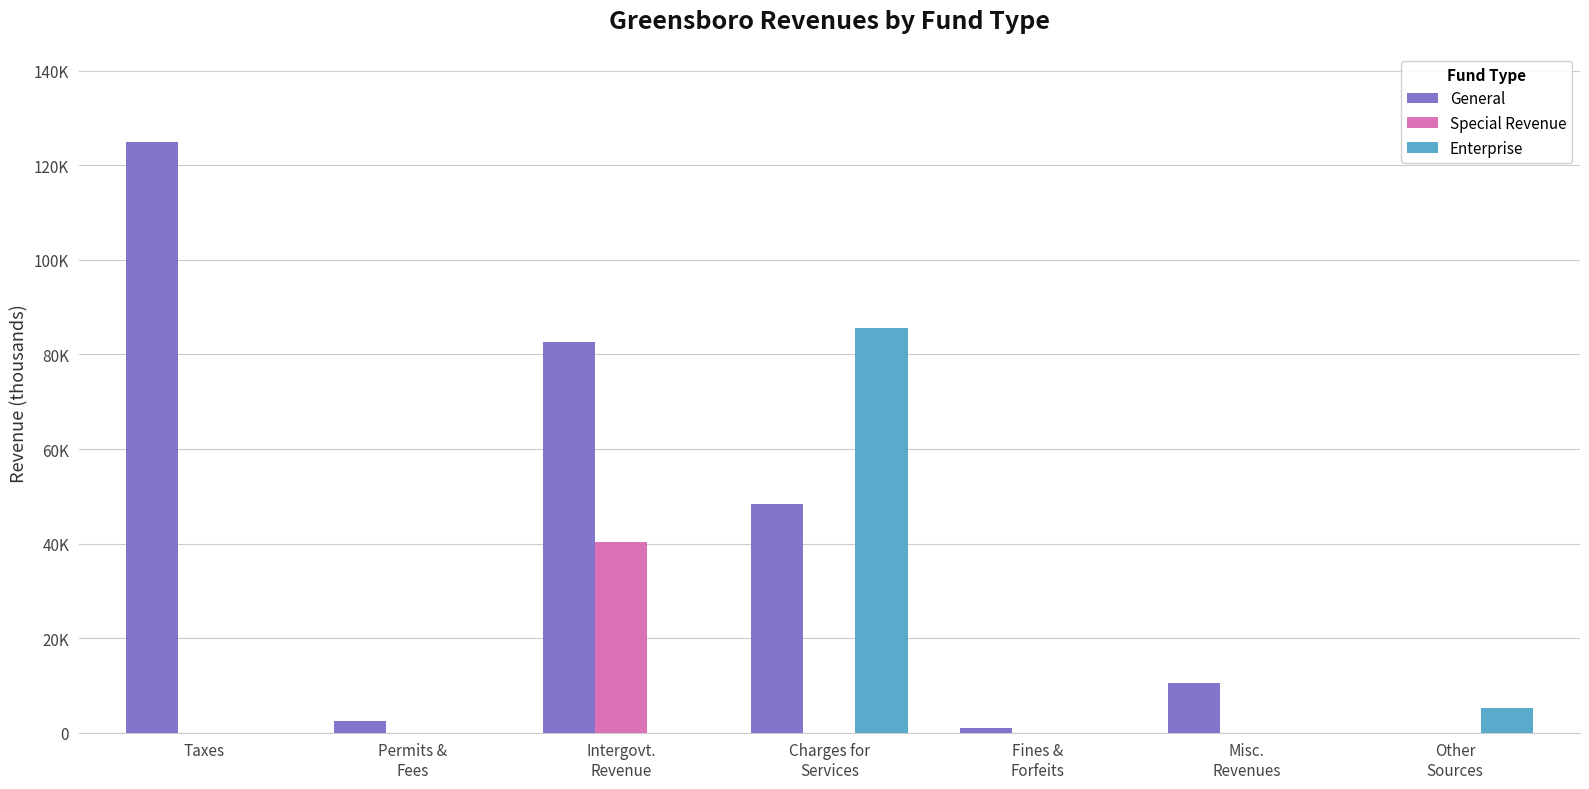

What are all the series names shown in the legend?

General, Special Revenue, Enterprise